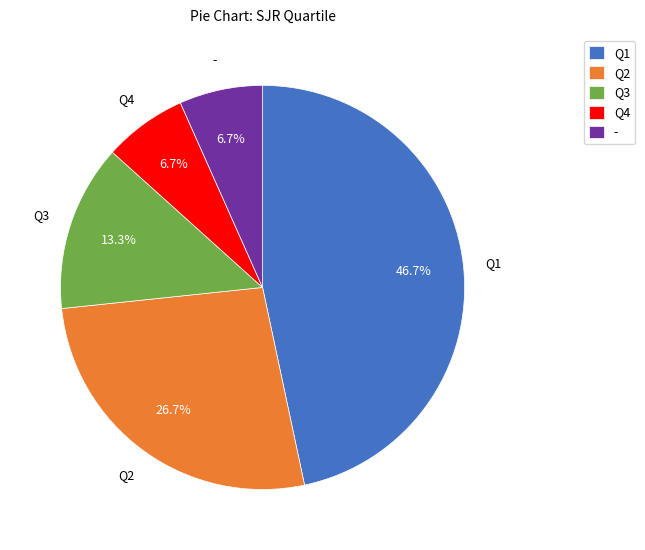

Is there a majority slice in this chart?

No